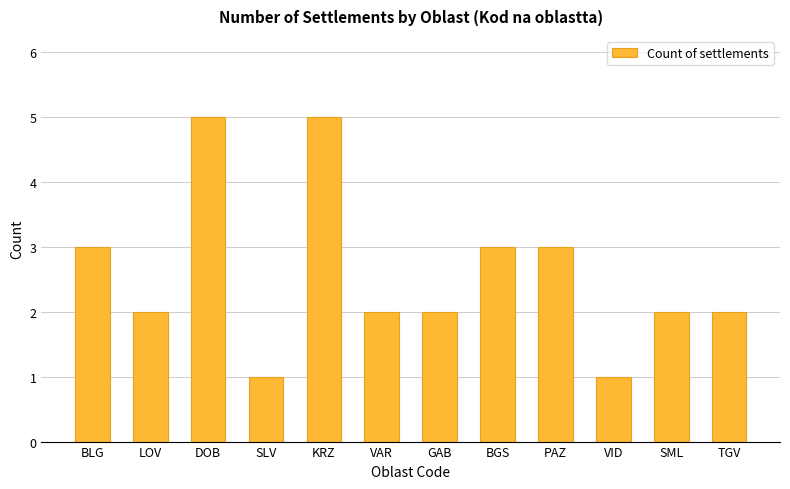

The value at BGS is 2. True or false?

False